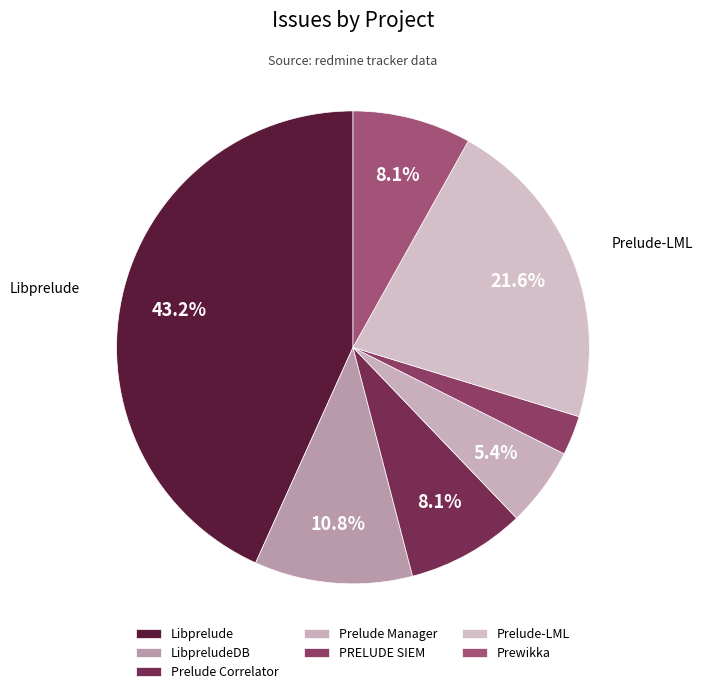

To the nearest percent, what portion does Prelude Correlator represent?

8%